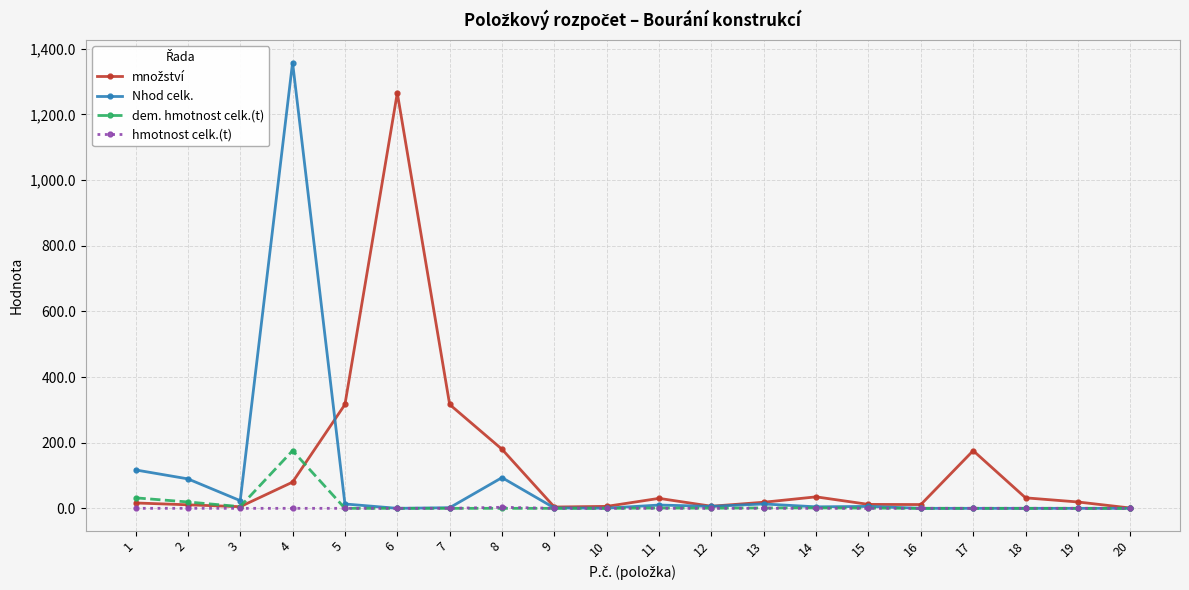

Is the value of dem. hmotnost celk.(t) at 20 greater than the value of Nhod celk. at 4?

No